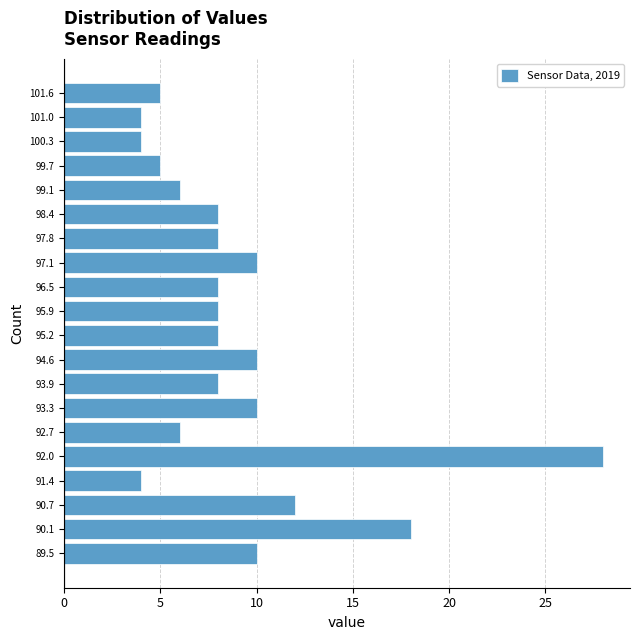

How long is the bar that spans 97.5 to 98.1 on the y-axis? Neither the bar edges nor the lengths are printed on the chart, so give them approximately, as read against the axes.

8